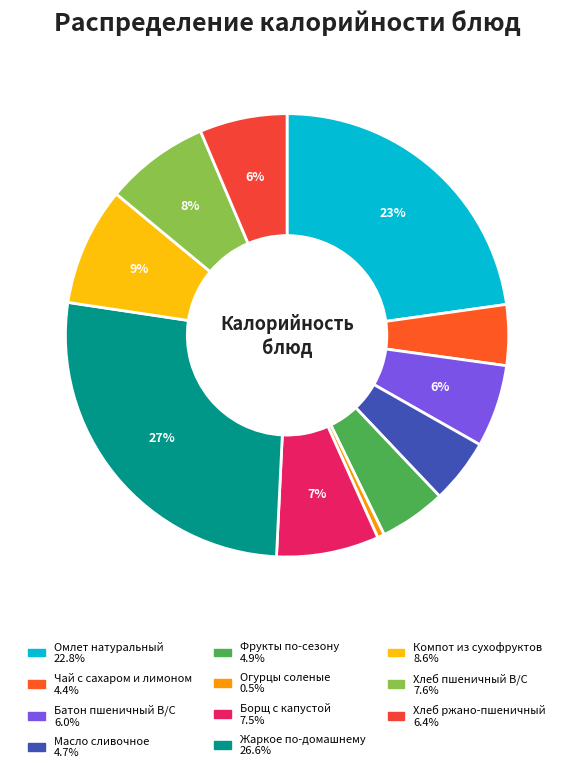

How many slices are in this pie chart?

11